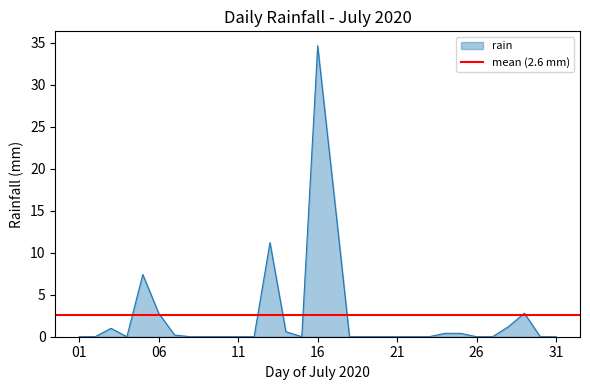

How many points are lower than both their immediate neighbors (excluding endpoints)?

2